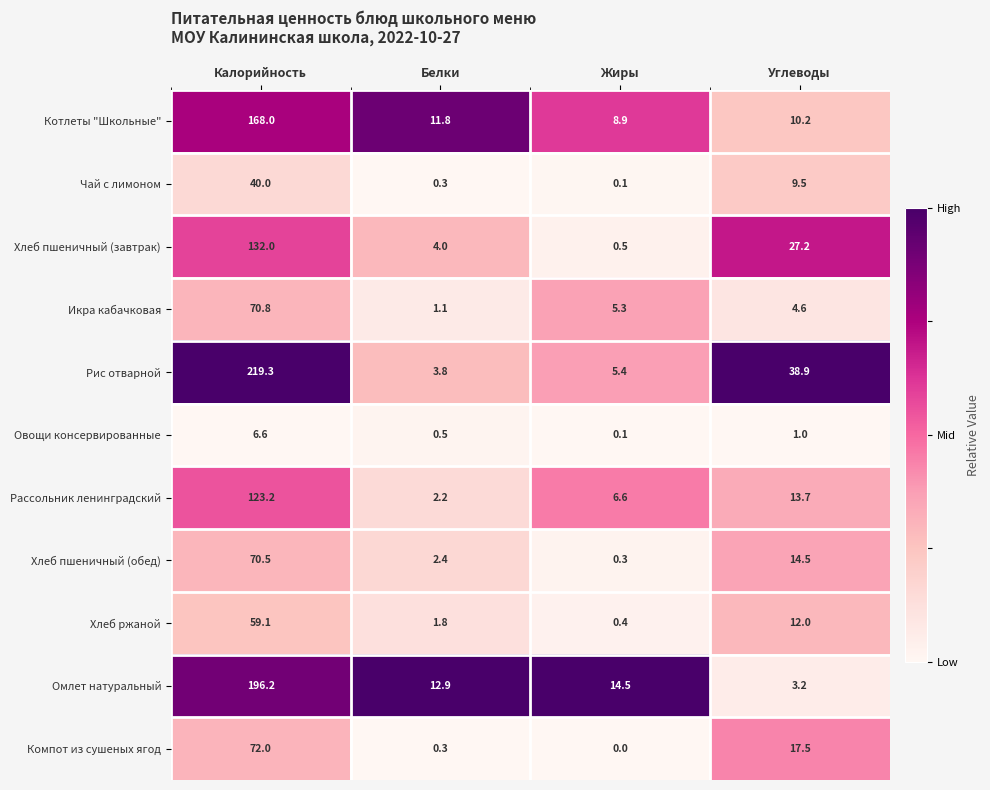

True or false: Омлет натуральный has a value of 1.7 at Углеводы.

False